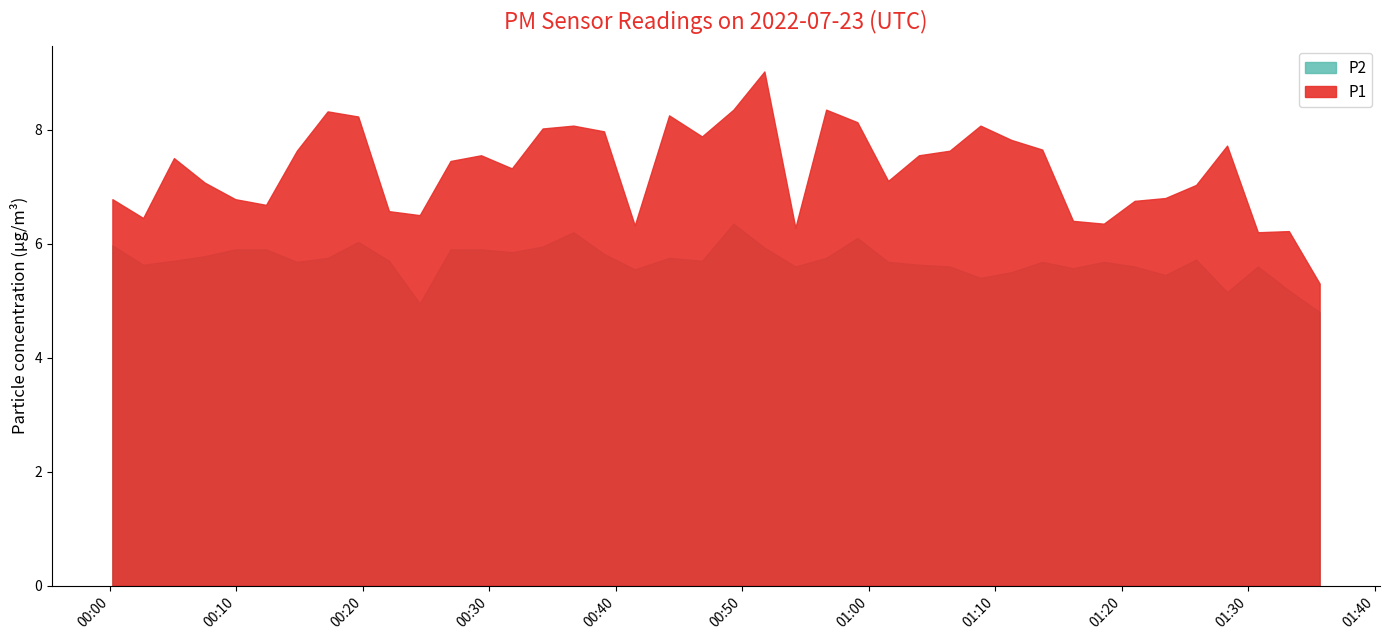

Which label corresponds to the smallest value in the chart?

2022-07-23T01:35:39